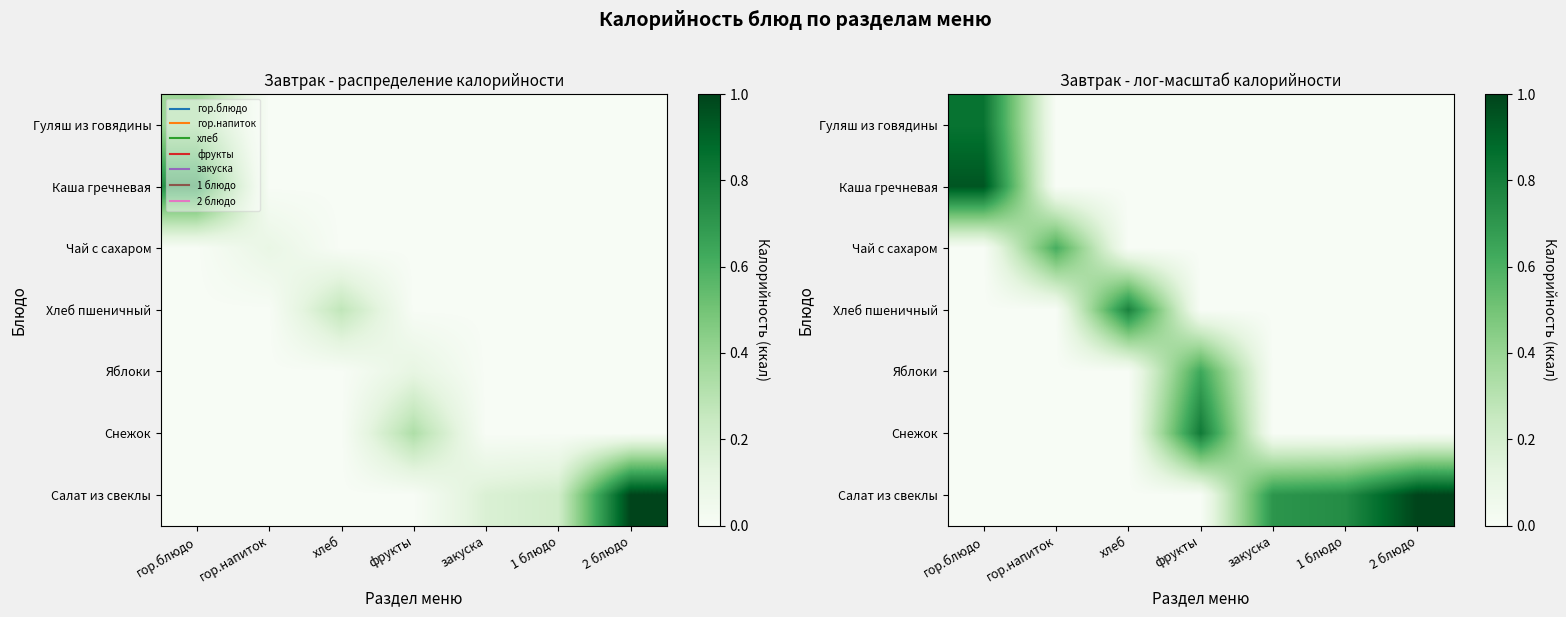

What is the spread (max minus min) of values at фрукты?

0.8